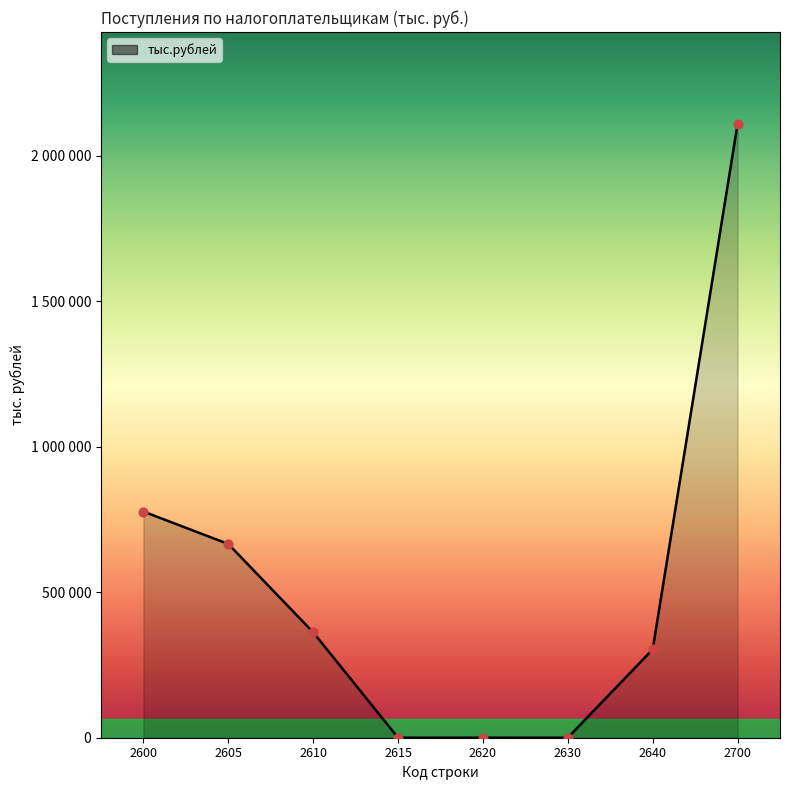

Between 2700 and 2600, which is larger?

2700